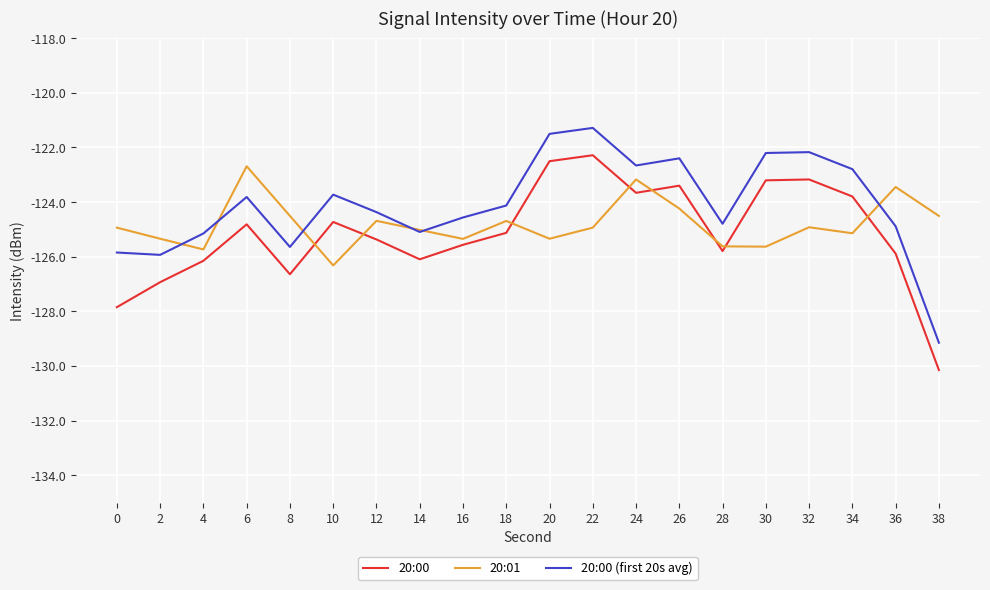

At which label does 20:01 reach its peak?

6